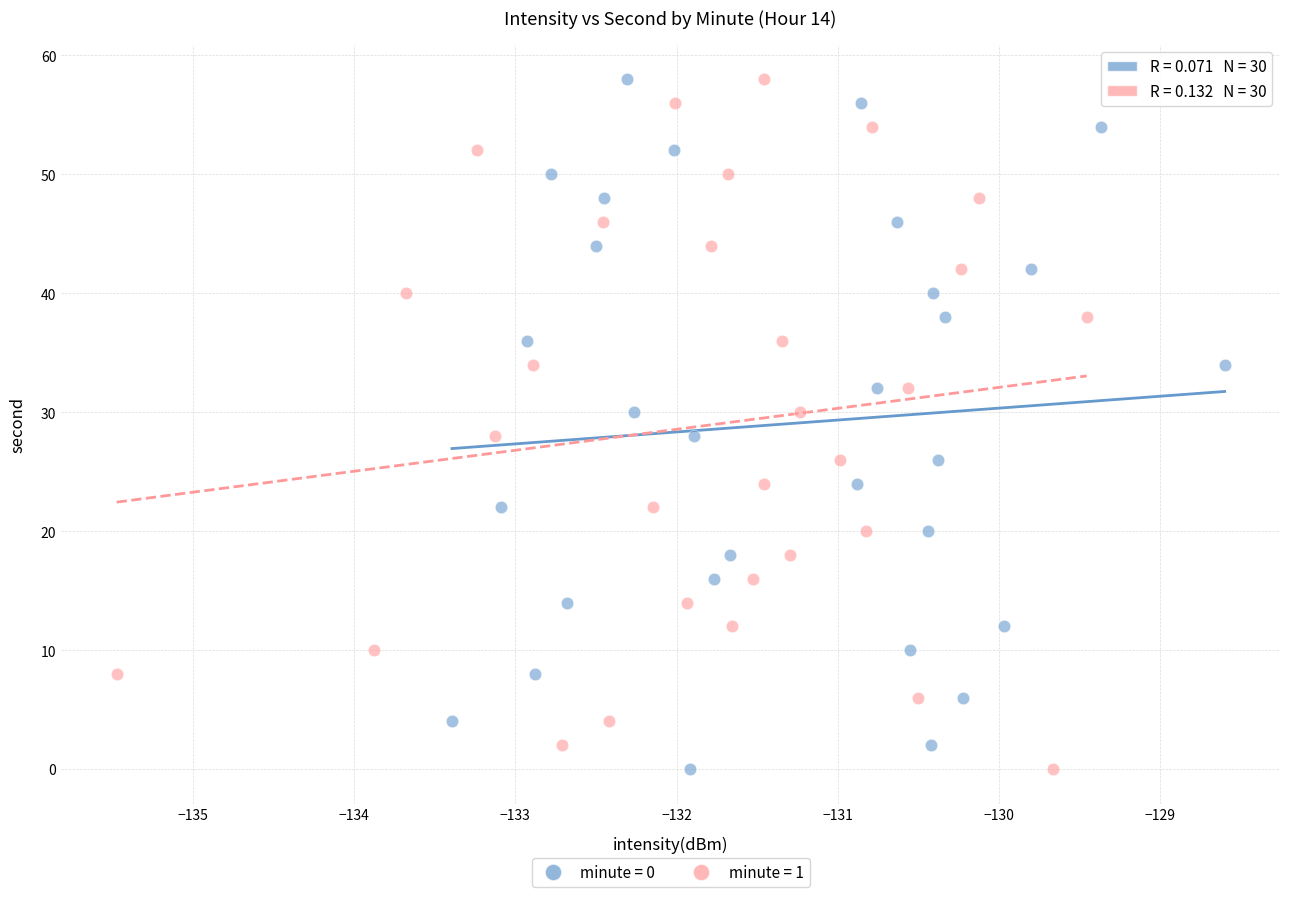

What are all the series names shown in the legend?

minute = 0, minute = 1